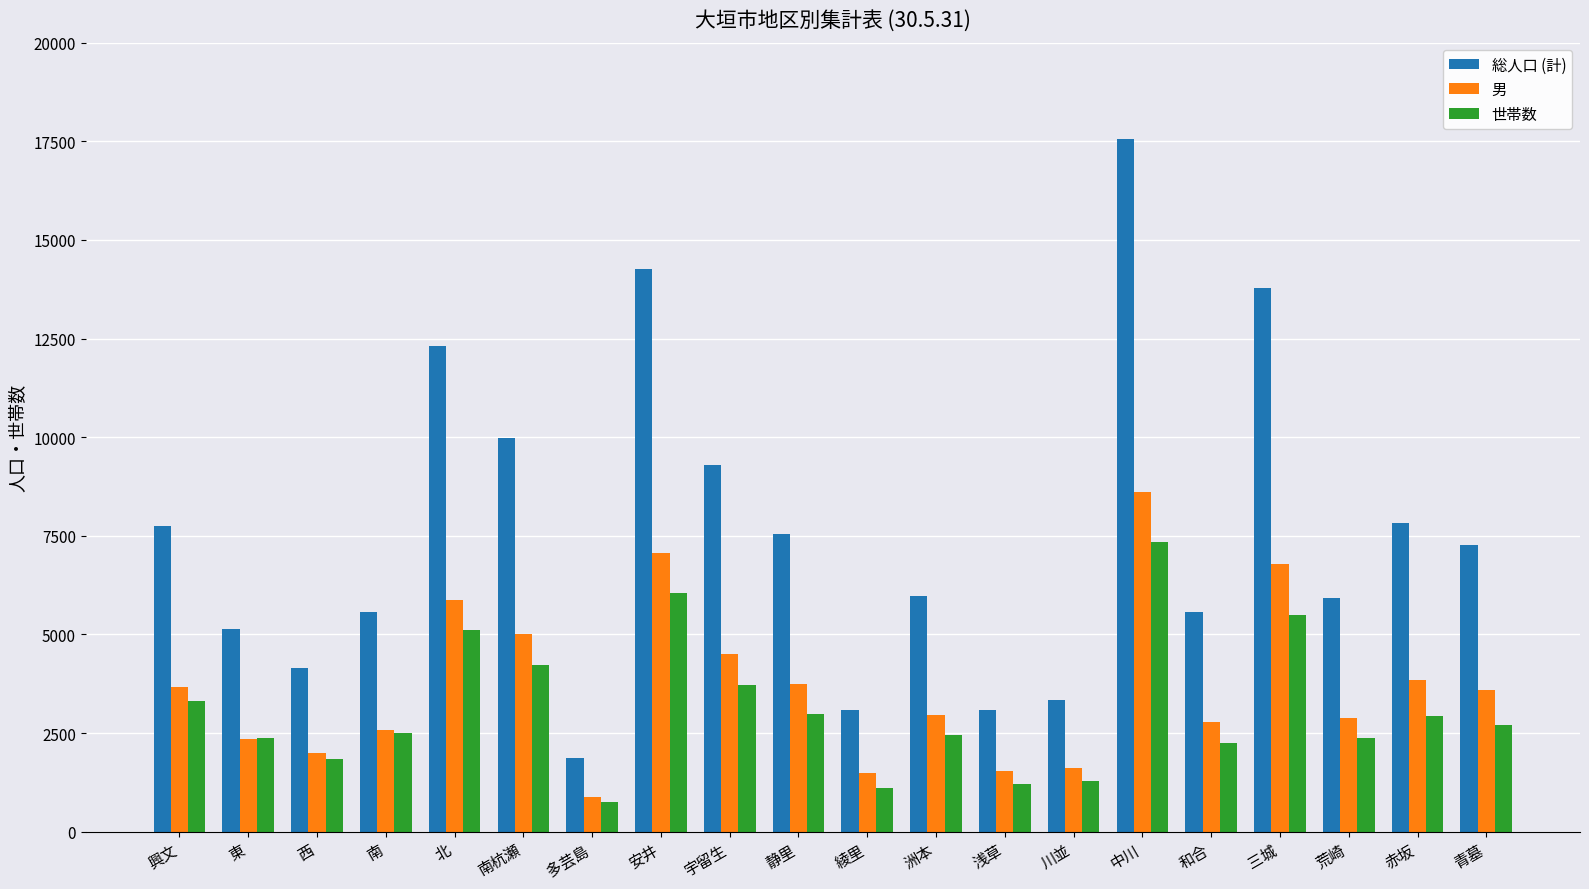

At which label is 総人口 (計) closest to 9708?

南杭瀬